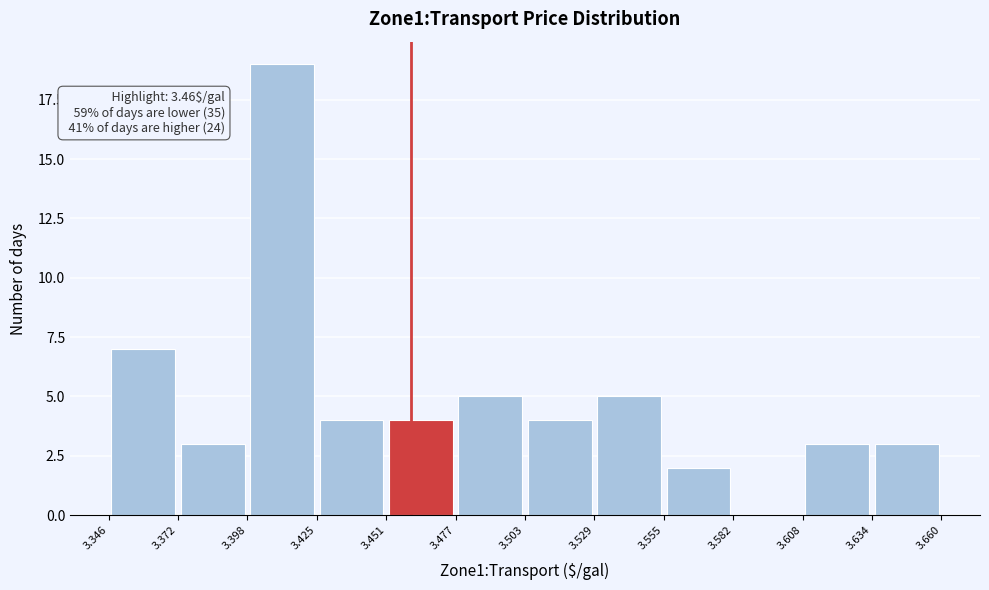

Which range on the x-axis has the tallest bar?

3.398 to 3.425